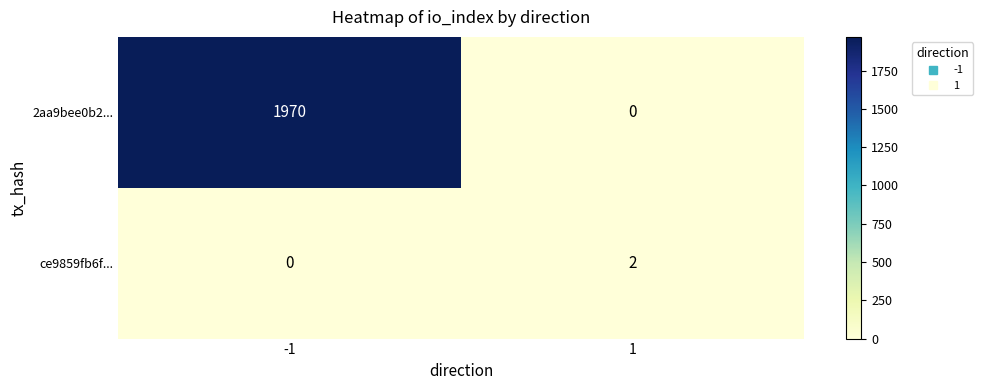

What is the average value of the 2aa9bee0b2... series?

985